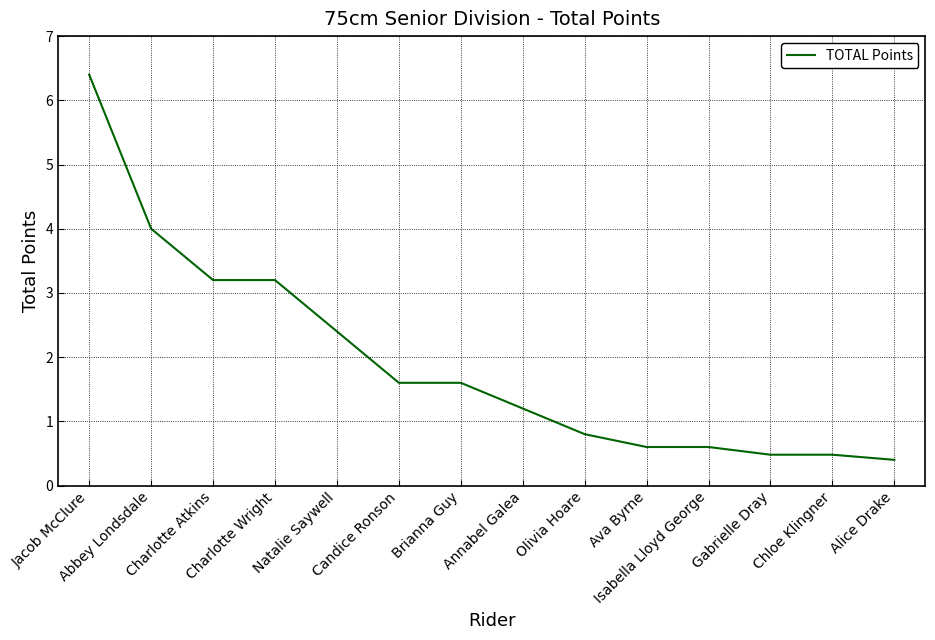

At which category does the chart reach its minimum across all series?

Alice Drake